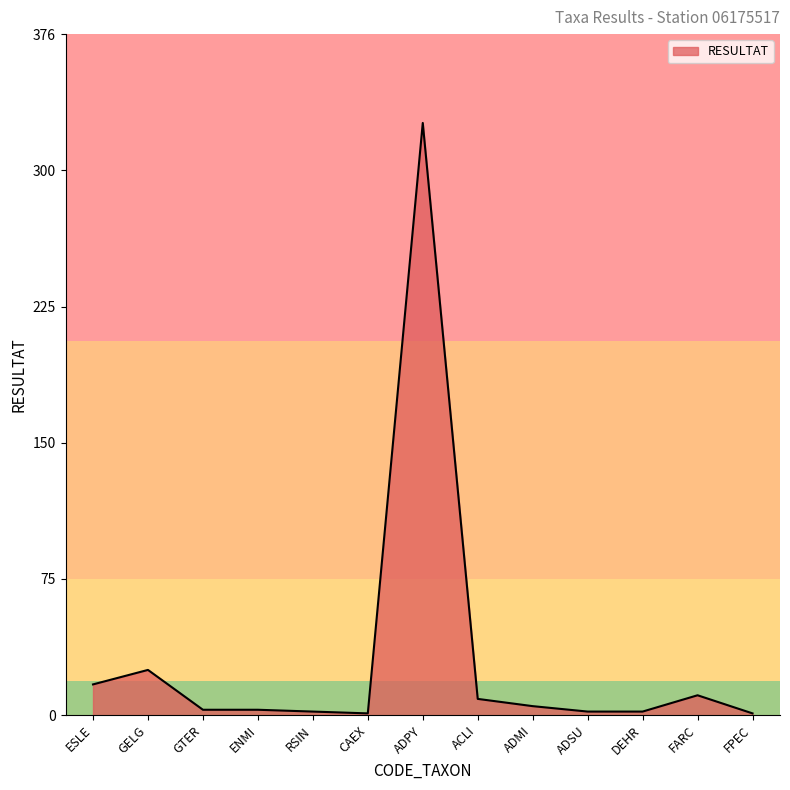

Is it true that the value at ACLI is 9?

True